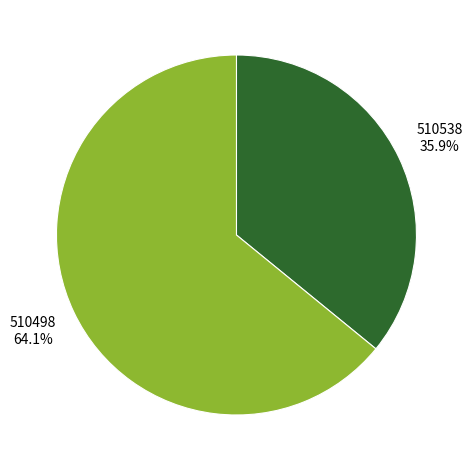

Which slice represents more than half of the pie?

510498